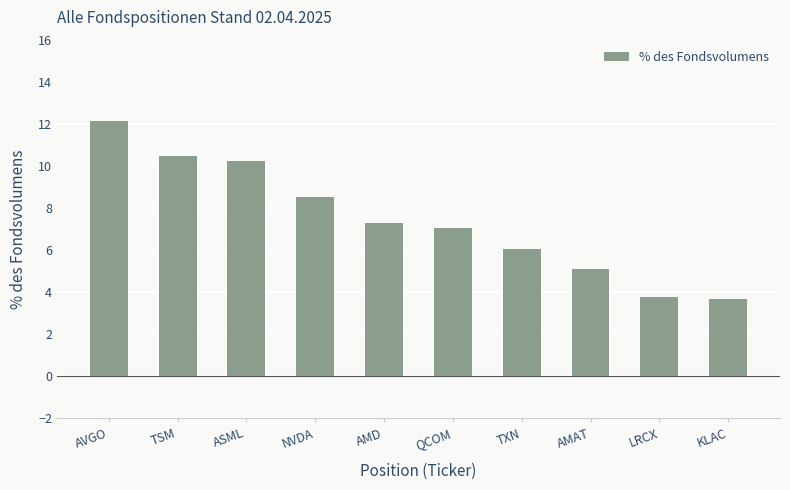

How many bars are there in total?

10